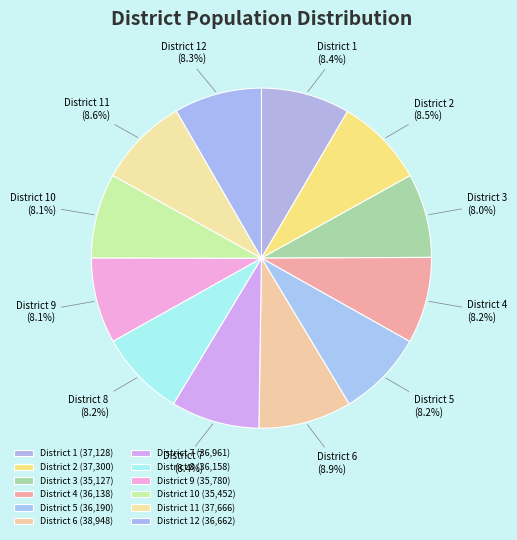

Is there a majority slice in this chart?

No